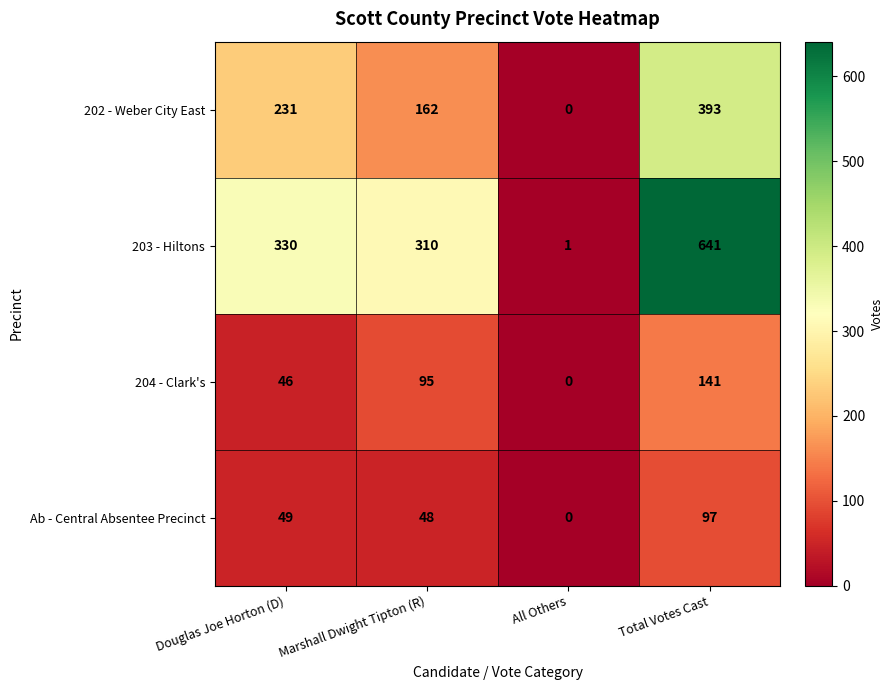

The value of 204 - Clark's at All Others is -62. True or false?

False